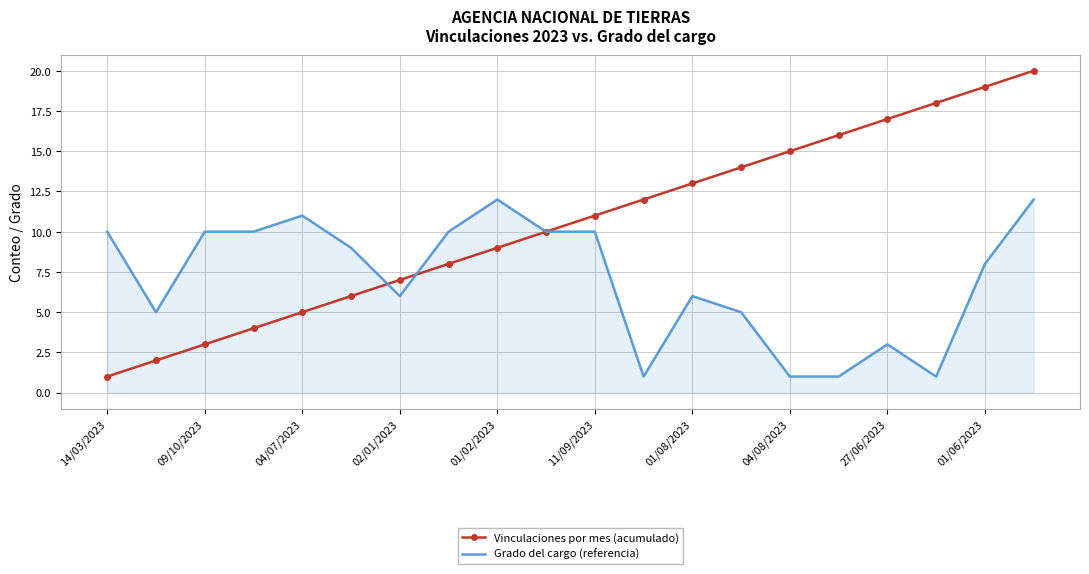

True or false: Vinculaciones por mes (acumulado) has more than 0 points higher than both neighbors.

False